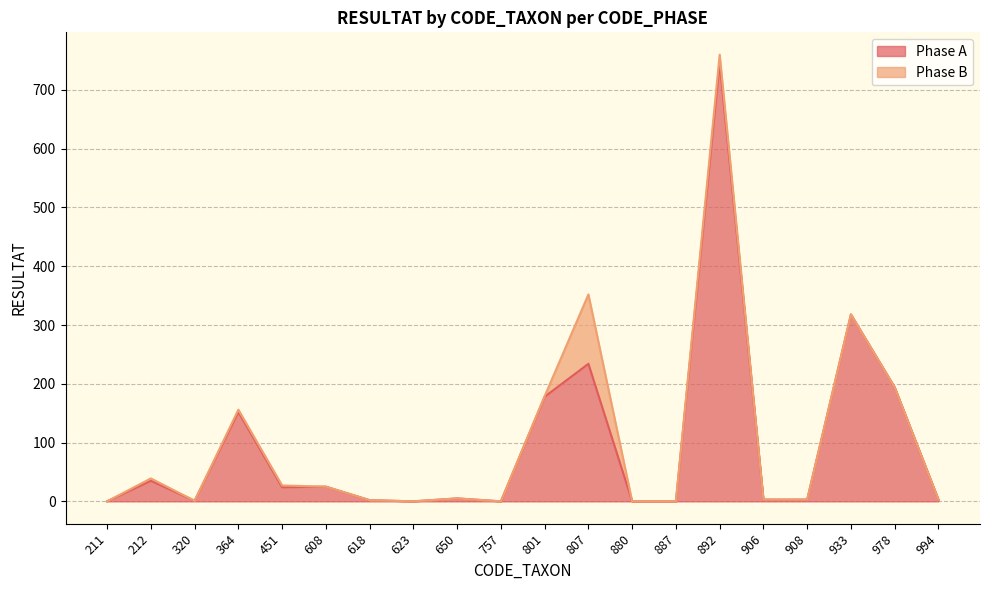

What is the change in value from 320 to 908?

+2